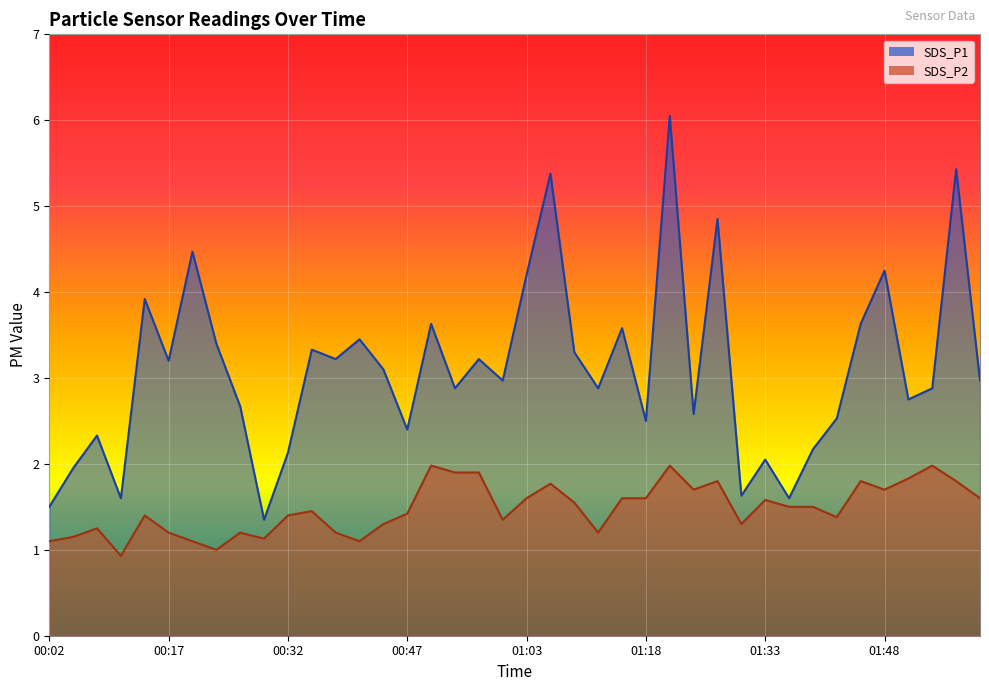

How many lines are shown in the chart?

2